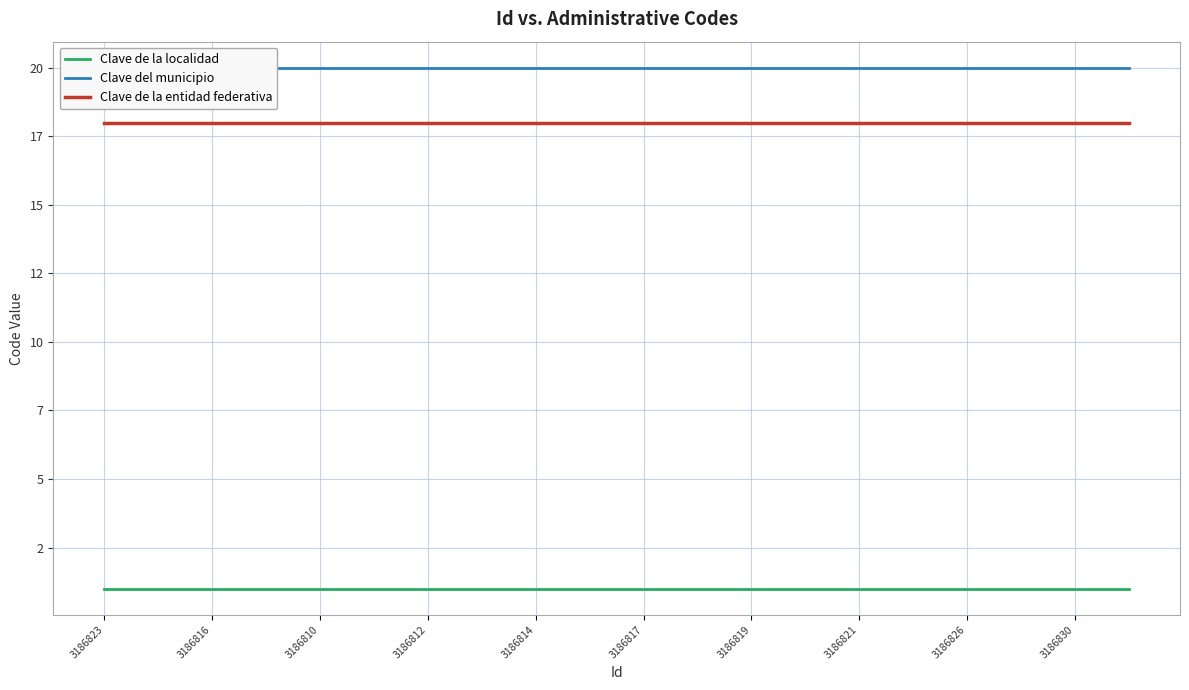

How many distinct data groups are displayed?

3